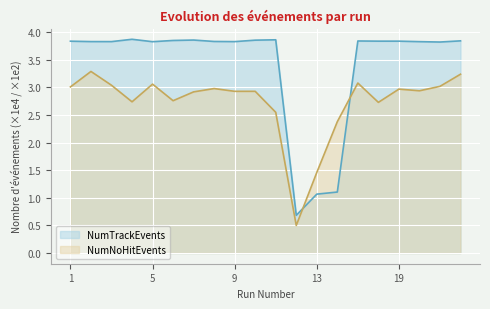

At which category does the chart reach its minimum across all series?

12